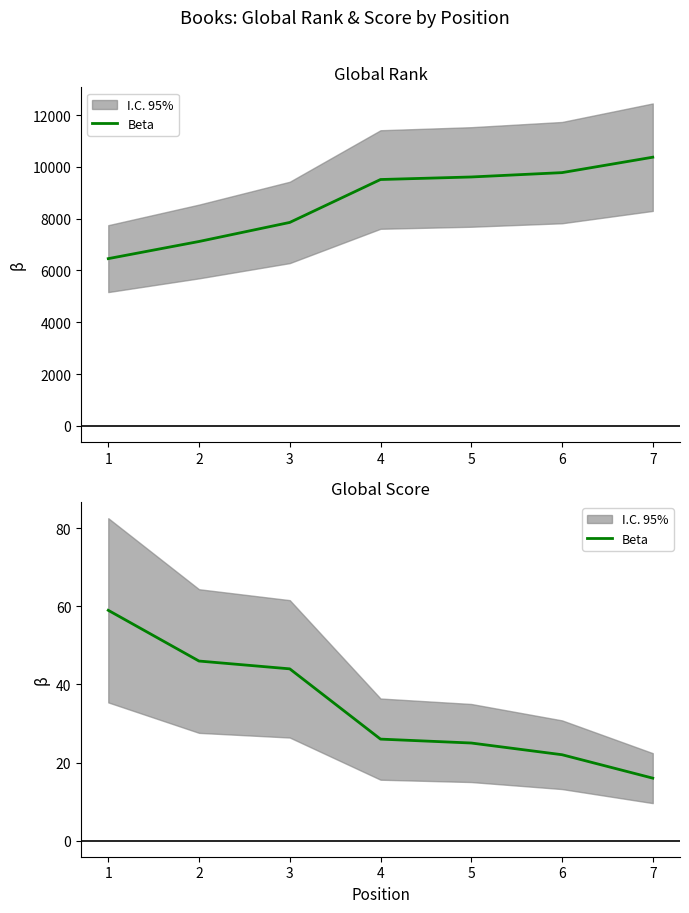

What is the change in value from 1 to 5?

-34